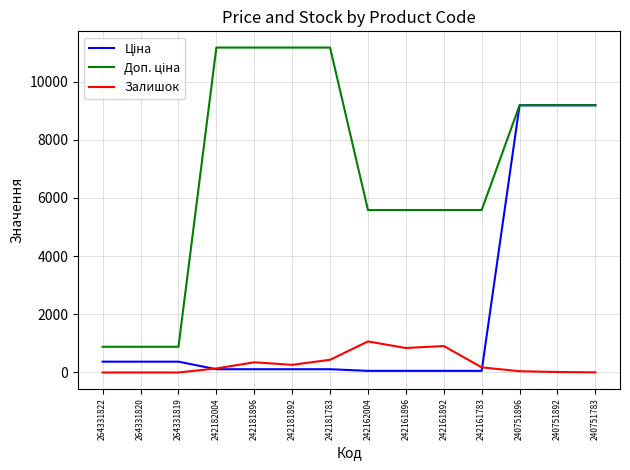

Is it true that Залишок equals 176.0 at 242161783?

True